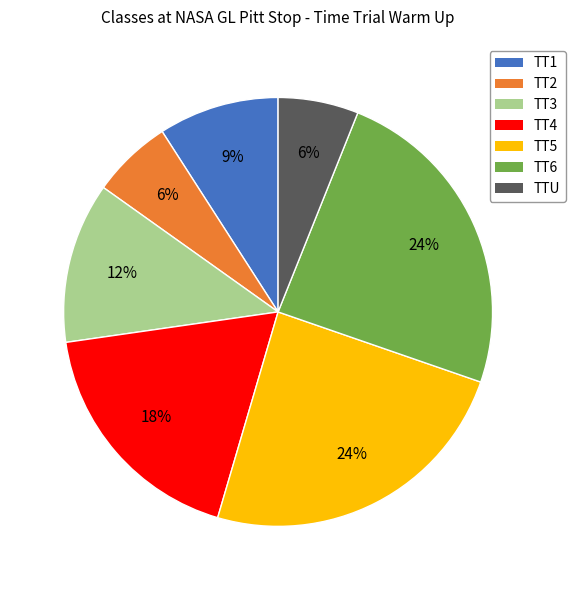

To the nearest percent, what is the difference between the TT1 and TT3 slice percentages?

3%